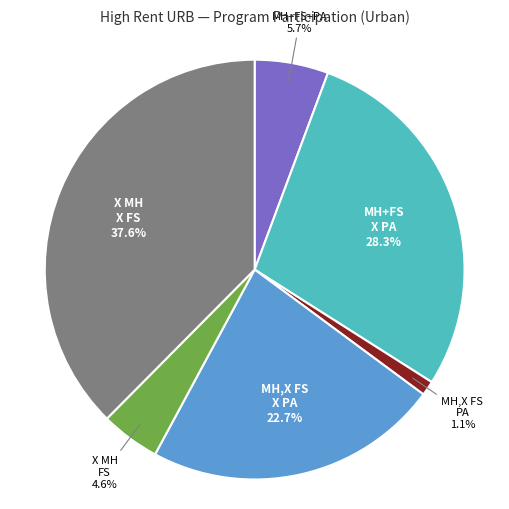

Is there a majority slice in this chart?

No